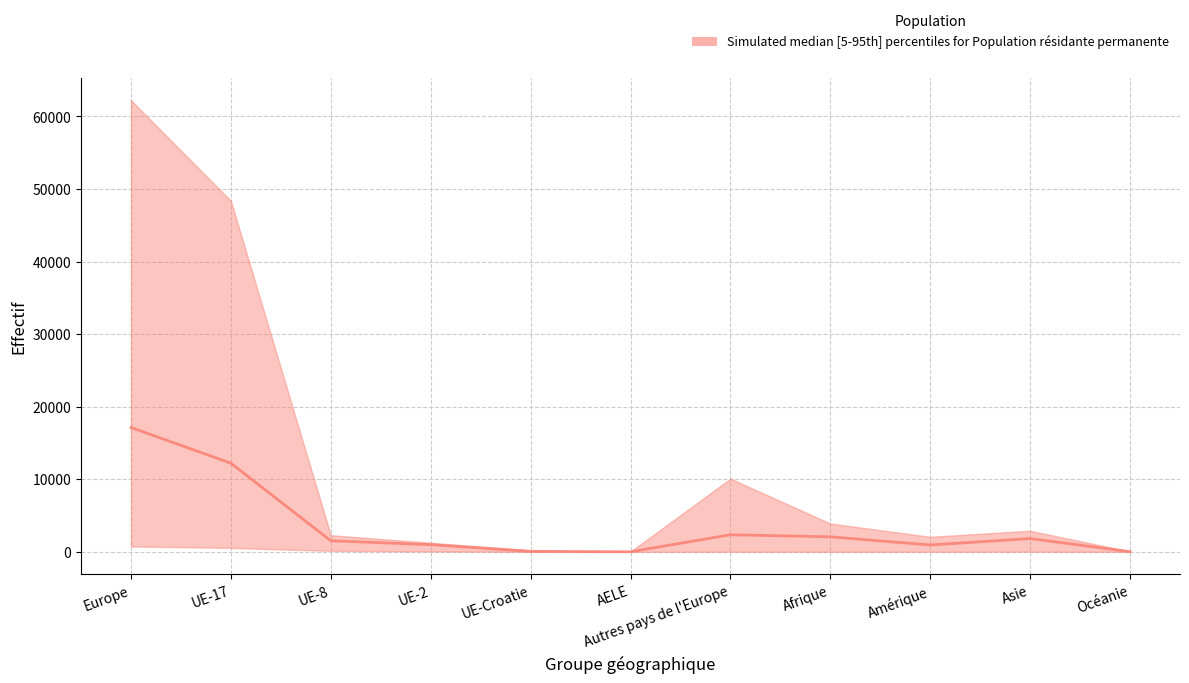

Where is the data nearest to the value 8570?

UE-17